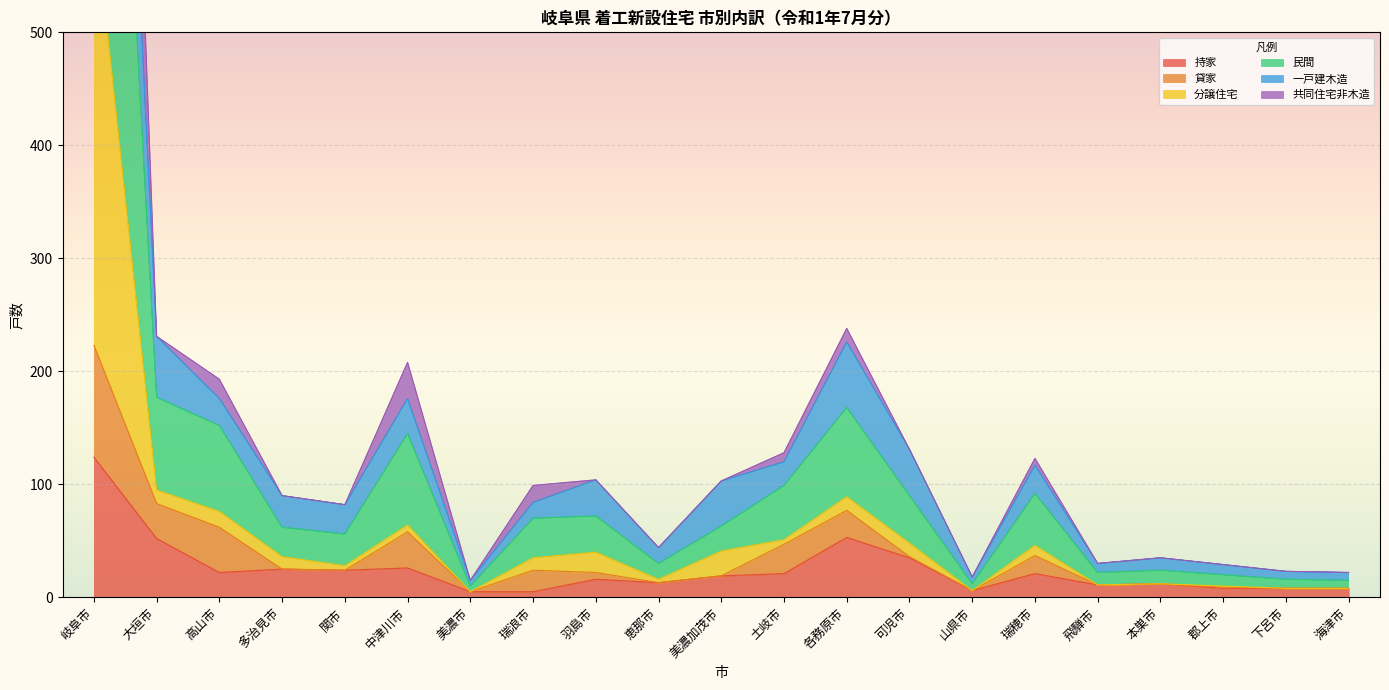

What is the label of the 14th point from the left?

可児市